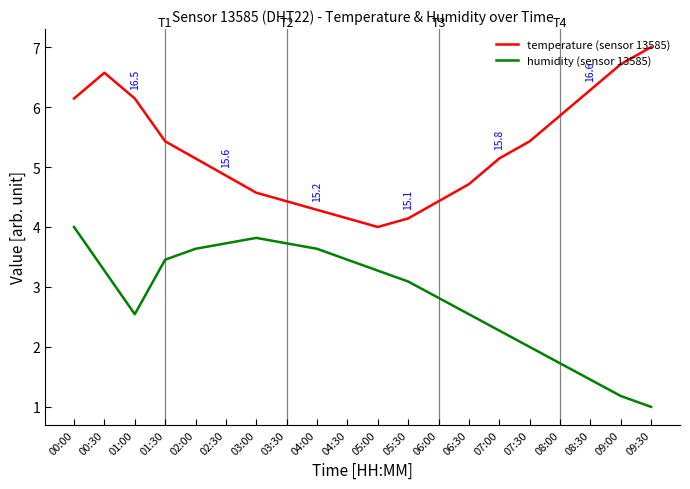

Reading left to right, what are all the values shown in this chart?

temperature (sensor 13585): 6.1	6.6	6.1	5.4	5.1	4.9	4.6	4.4	4.3	4.1	4.0	4.1	4.4	4.7	5.1	5.4	5.9	6.3	6.7	7.0
humidity (sensor 13585): 4.0	3.3	2.5	3.5	3.6	3.7	3.8	3.7	3.6	3.5	3.3	3.1	2.8	2.5	2.3	2.0	1.7	1.5	1.2	1.0